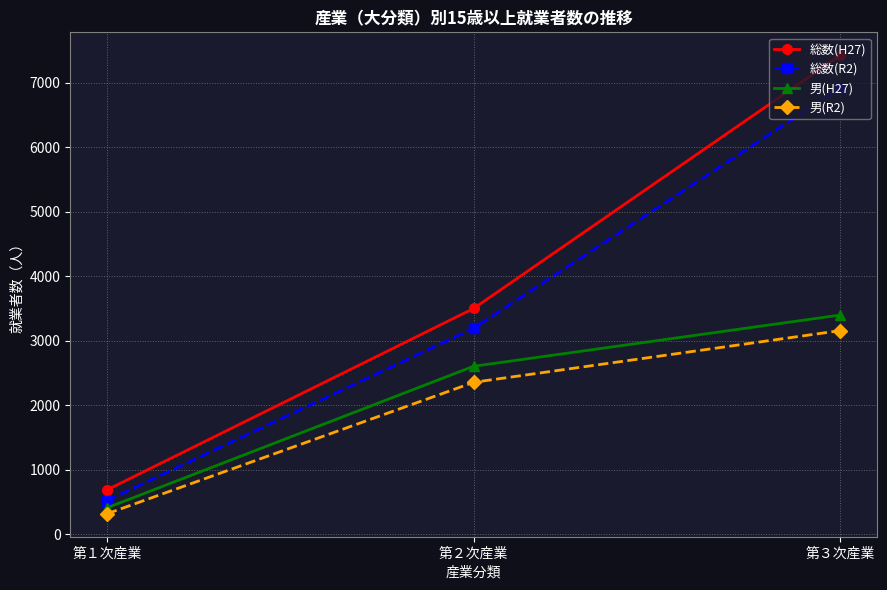

Which series has the widest spread of values?

総数(H27)